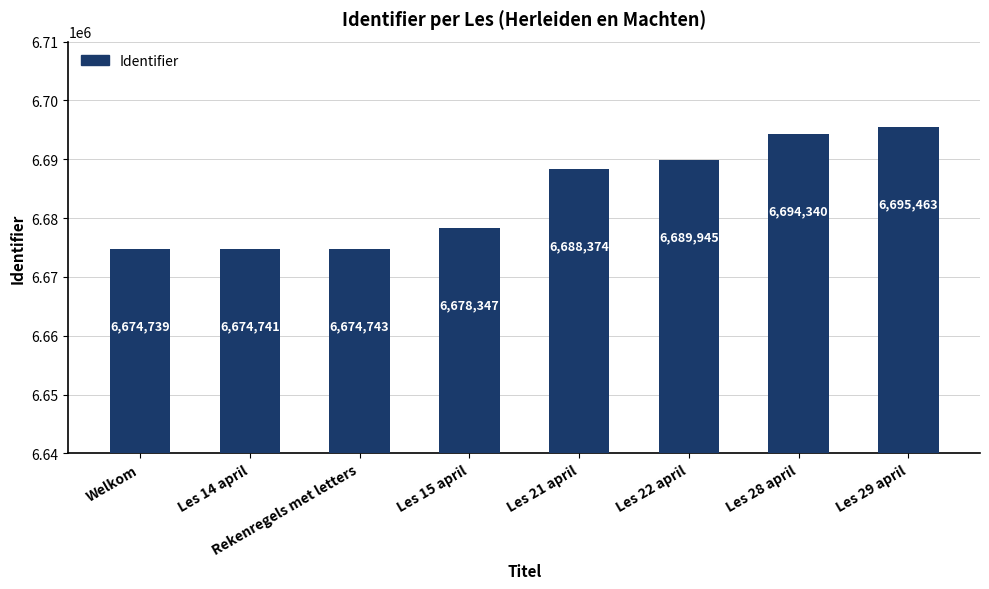

What is the label of the 5th bar from the right?

Les 15 april